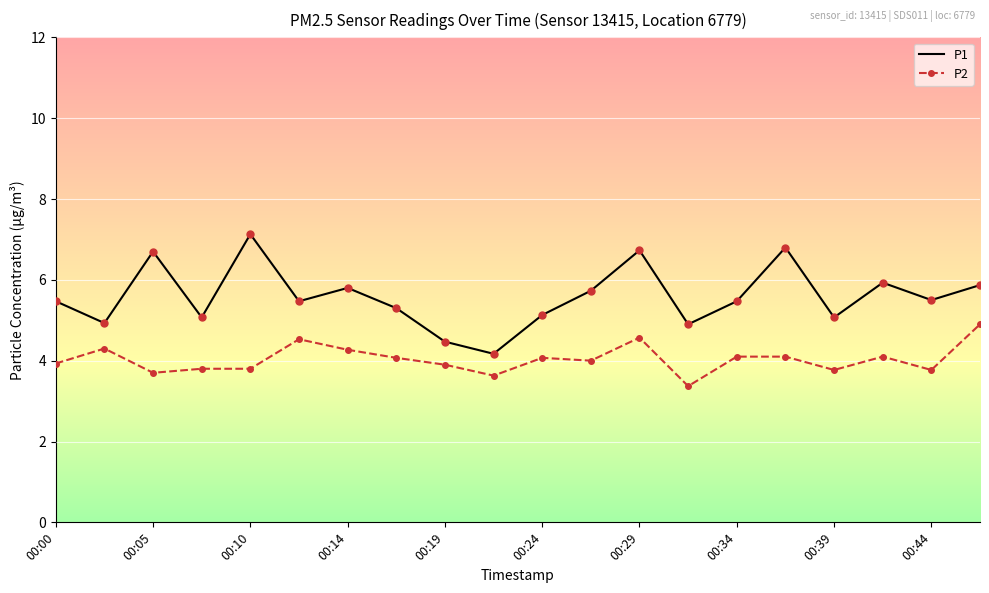

Which series has the largest total across all categories?

P1